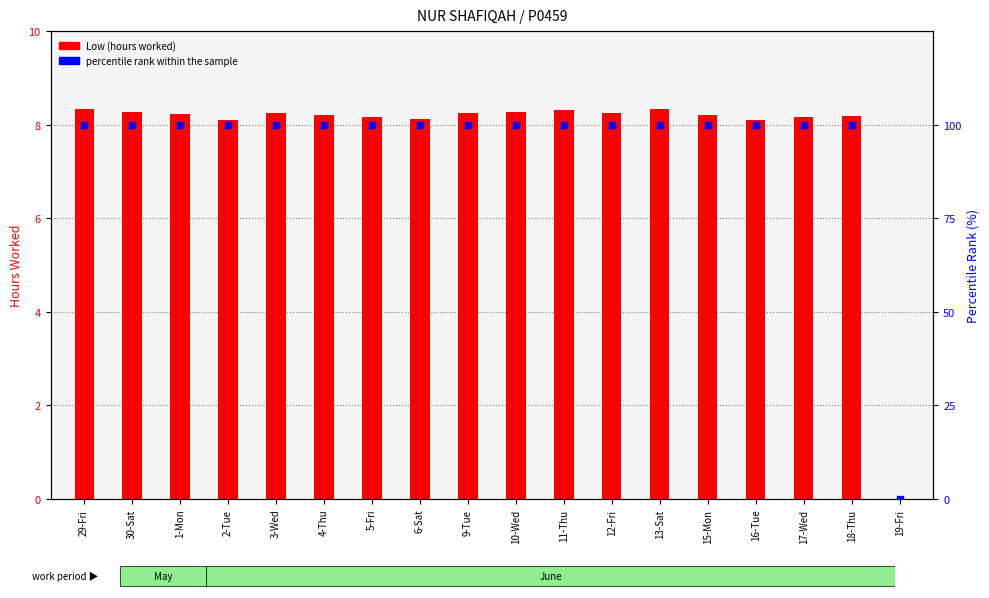

Which series reaches the maximum Y coordinate?

percentile rank within the sample